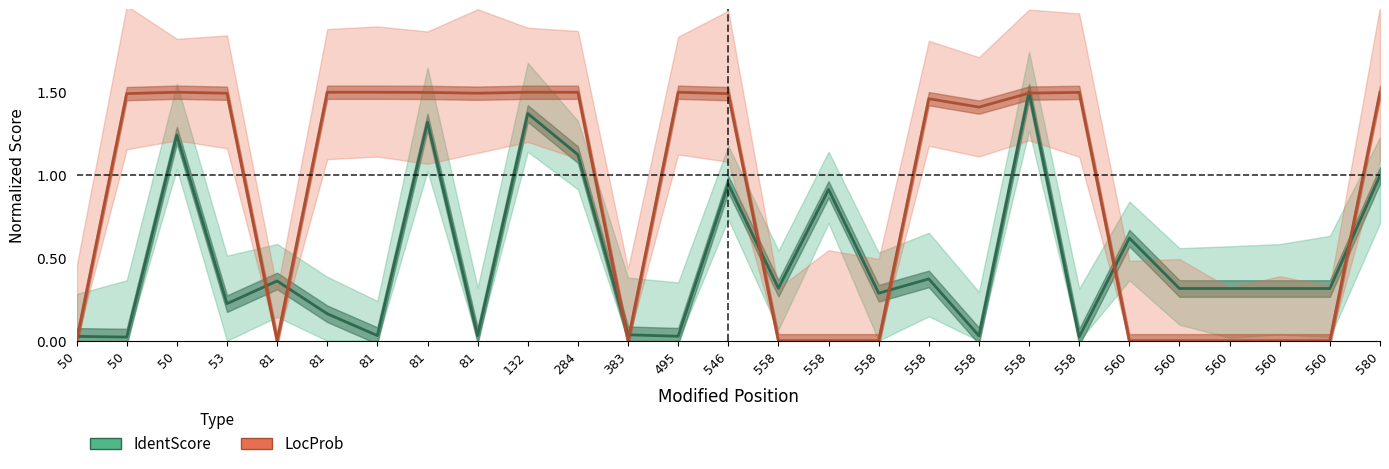

How many values in the LocProb (×1.5) series are below 1?

11